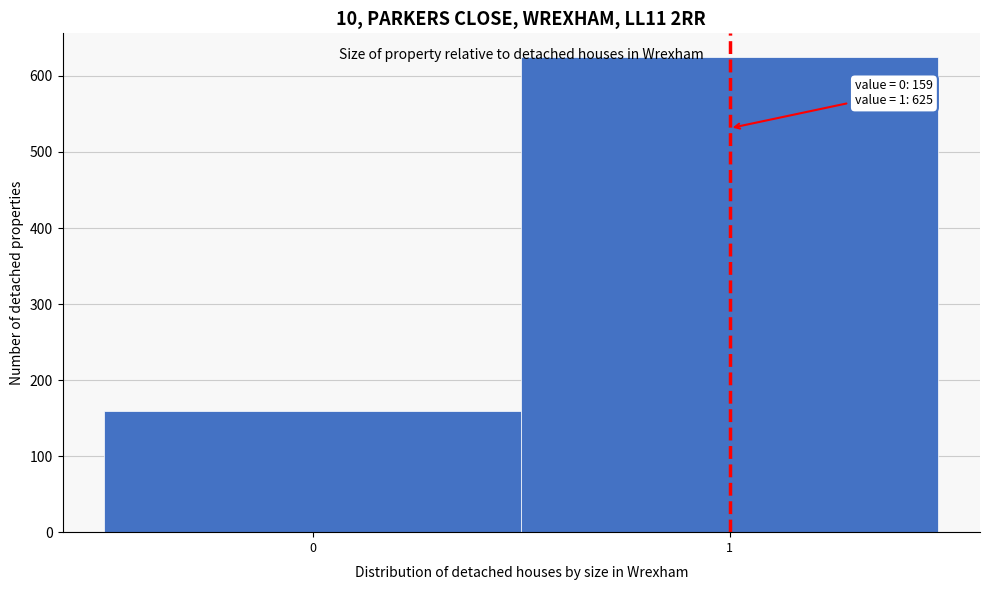

Reading right to left, what are all the values shown in this chart?

1=625	0=159